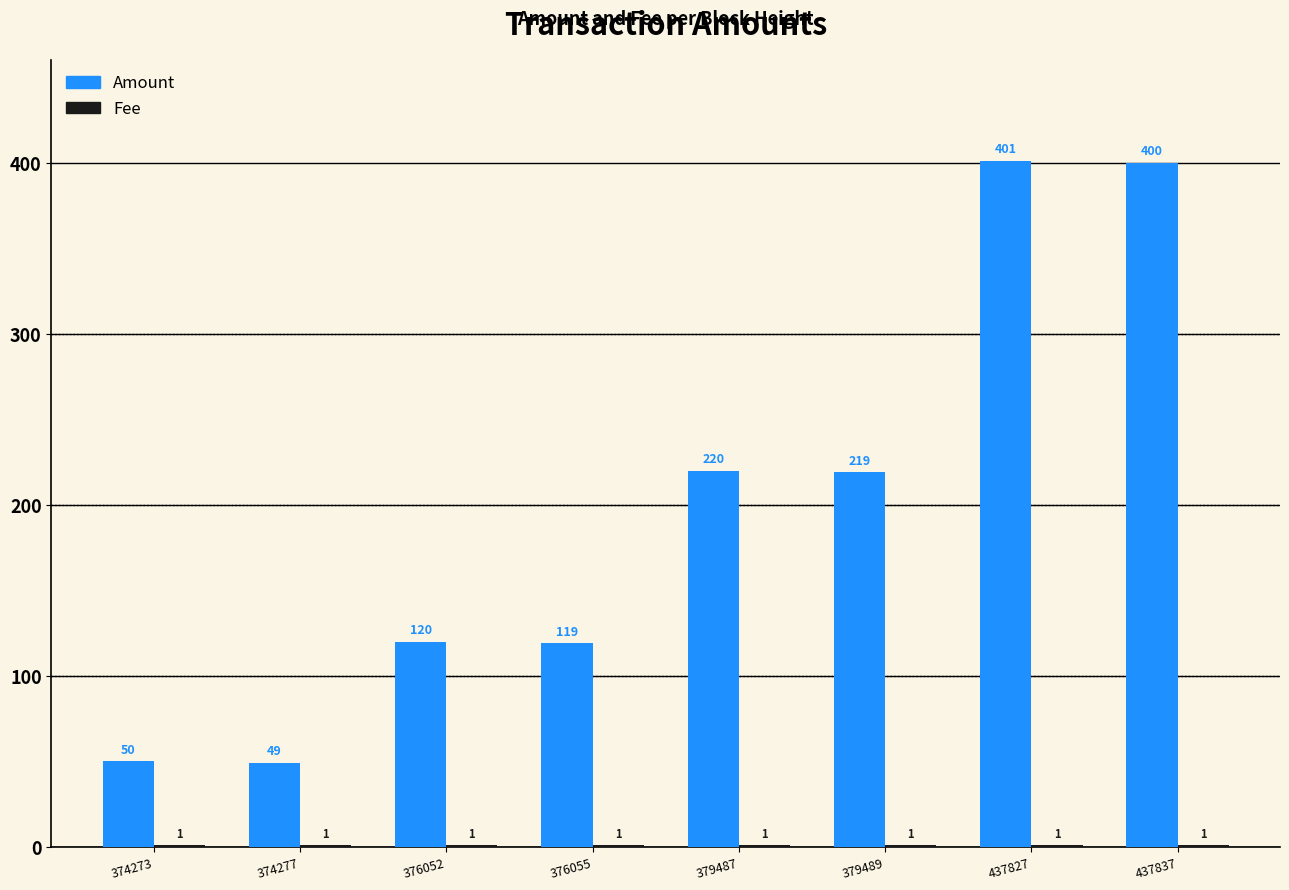

The Amount series shows 49 at 374277. True or false?

True